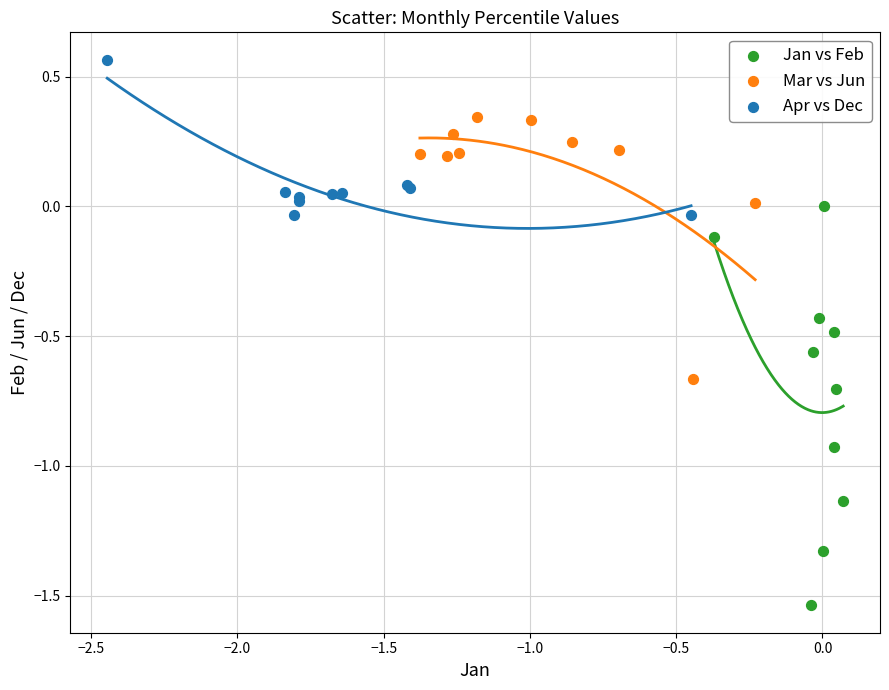

Which series has the widest spread of Y values?

Jan vs Feb